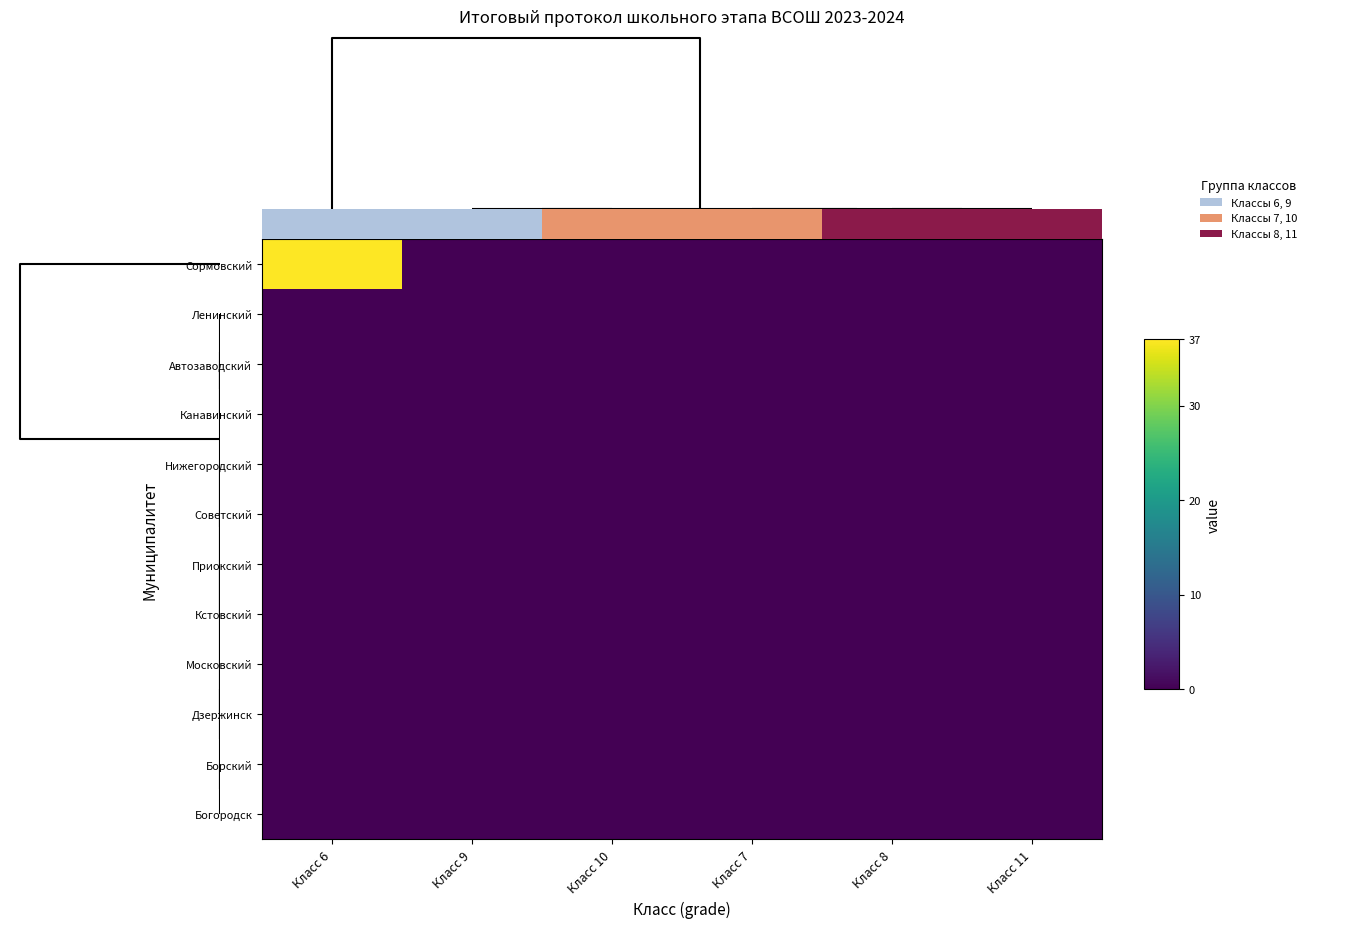

Which series changed the most between Класс 6 and Класс 9?

Сормовский